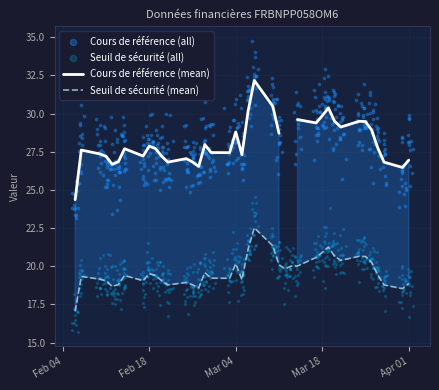

What is the lowest value of the Seuil de sécurité (mean) series?

17.1